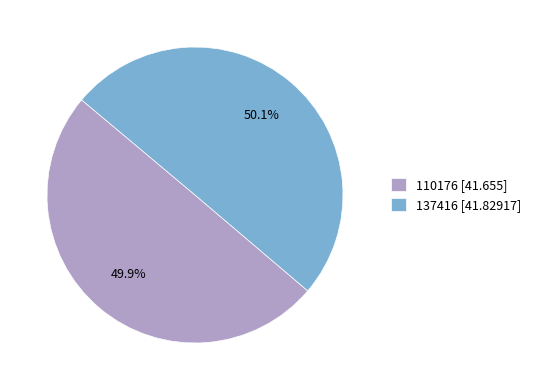

Approximately how many times larger is the value at 137416 compared to 110176?

1.0